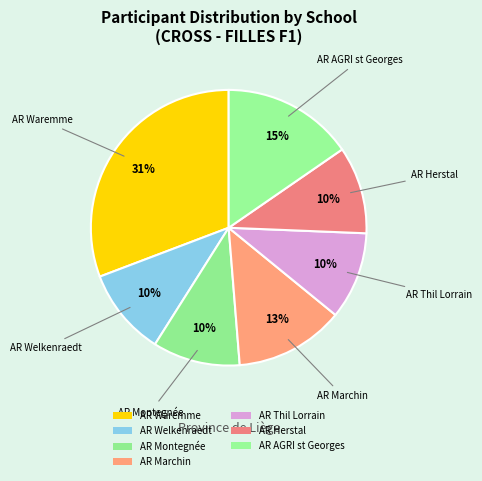

What is the ratio of the value at AR Herstal to the value at AR Montegnée?

1.0